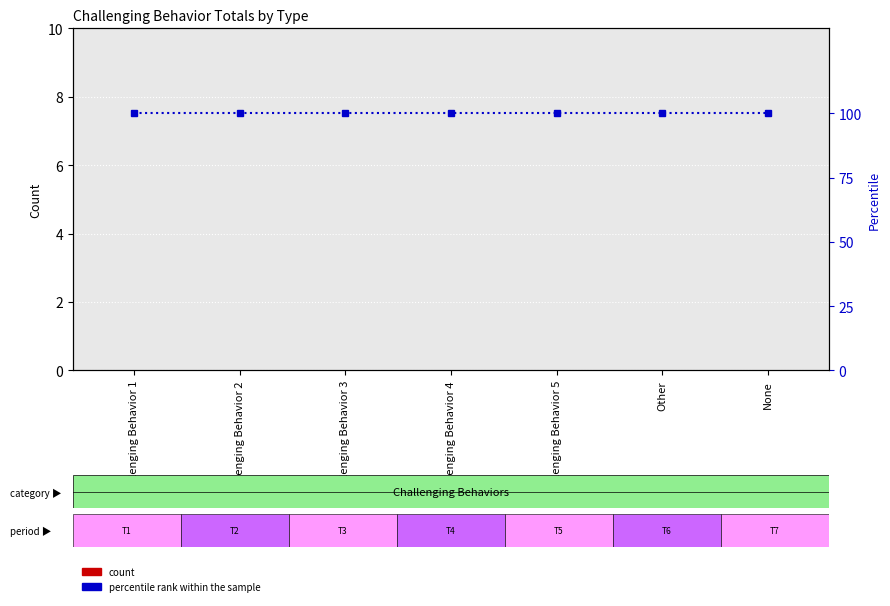

The value of percentile rank within the sample at Challenging Behavior 2 is 100. True or false?

True